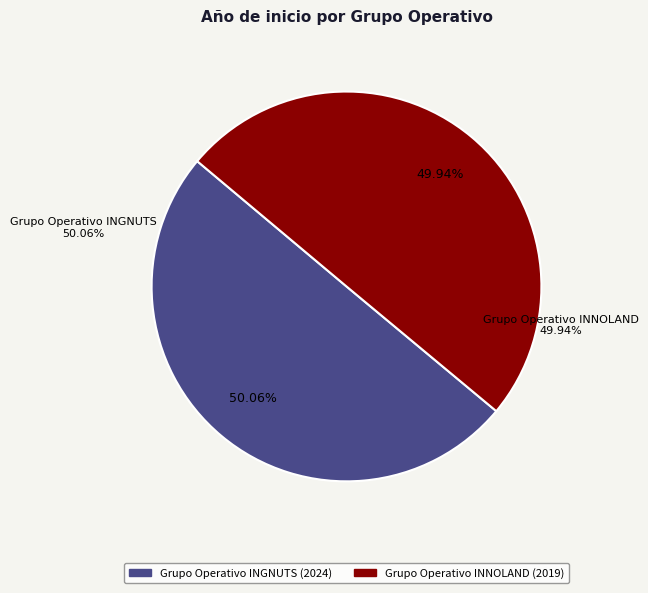

Which category has the biggest portion of the pie?

Grupo Operativo INGNUTS